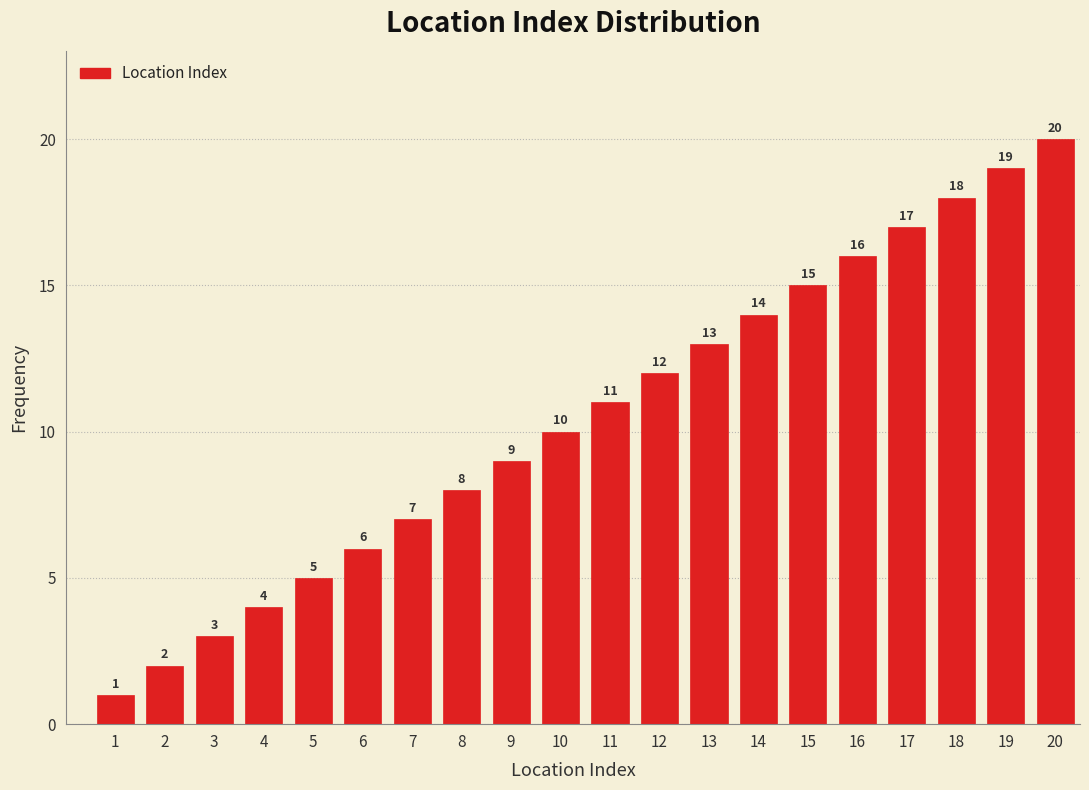

What is the sum of the values at 17 and 13?

30